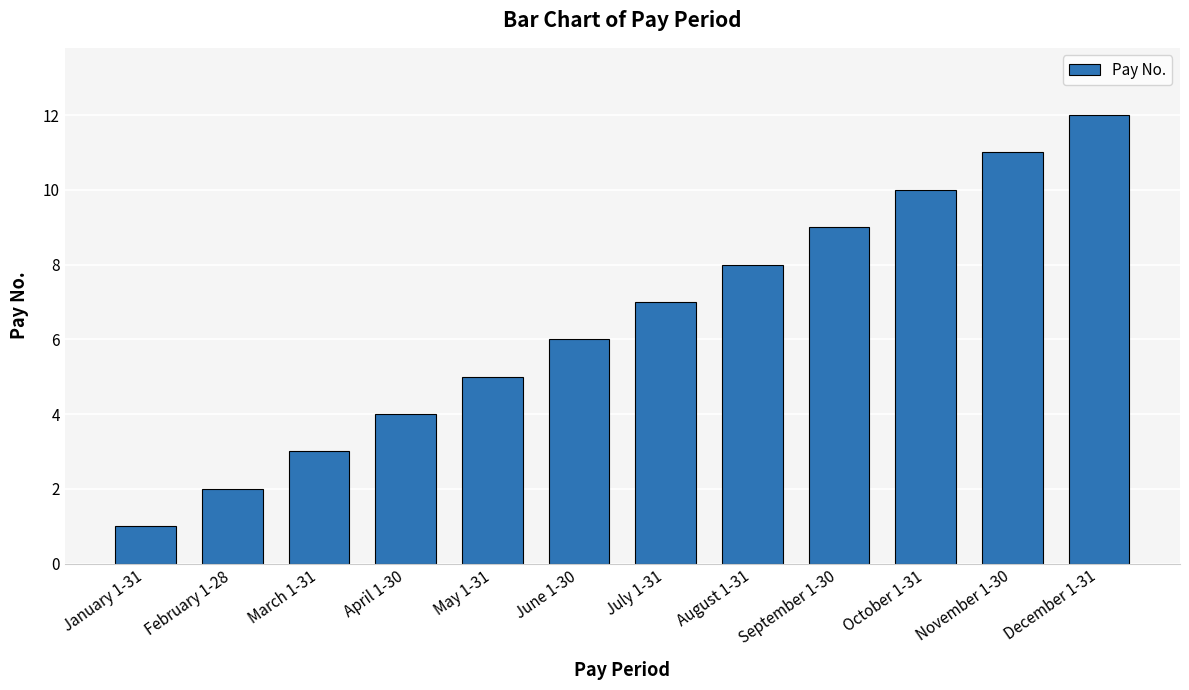

What is the label of the 4th bar from the right?

September 1-30